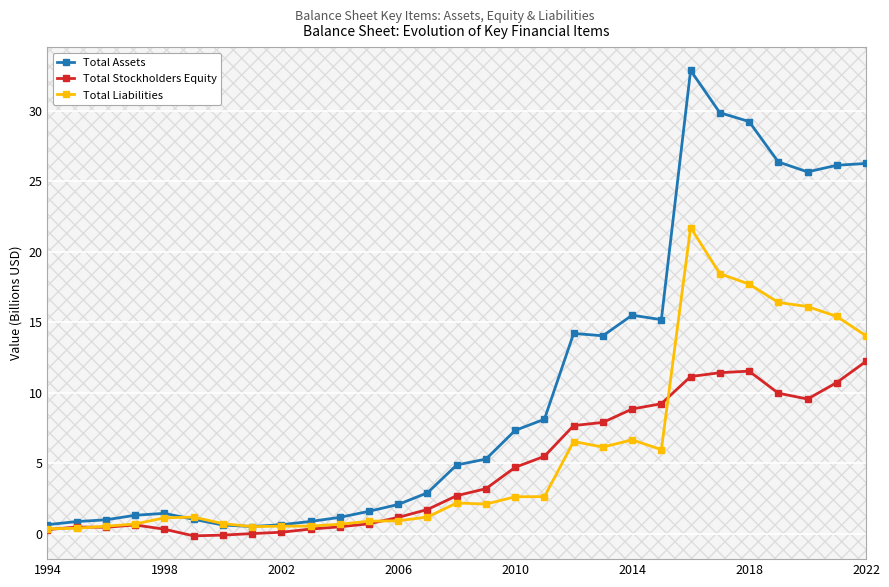

True or false: Total Stockholders Equity has more than 0 points higher than both neighbors.

True